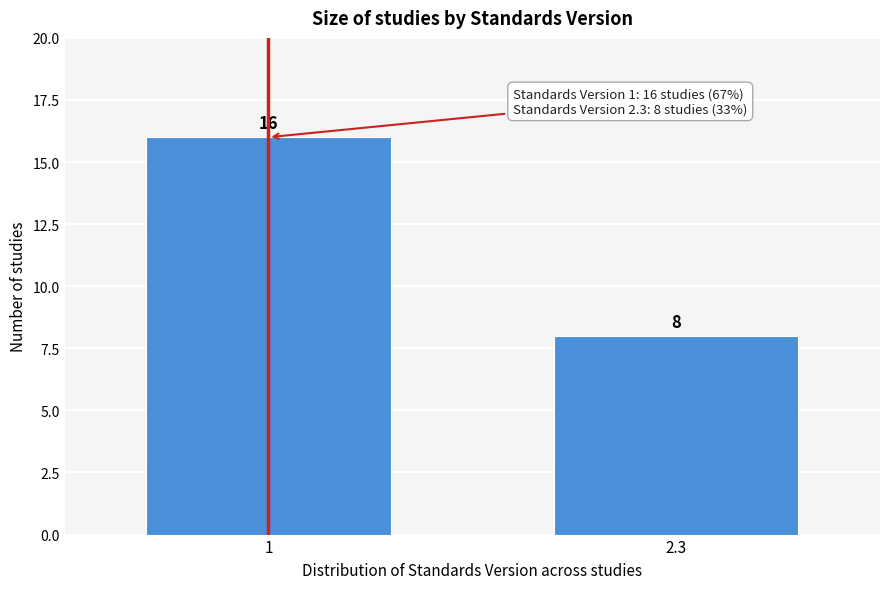

Reading left to right, extract all data points from this chart.

1=16	2.3=8